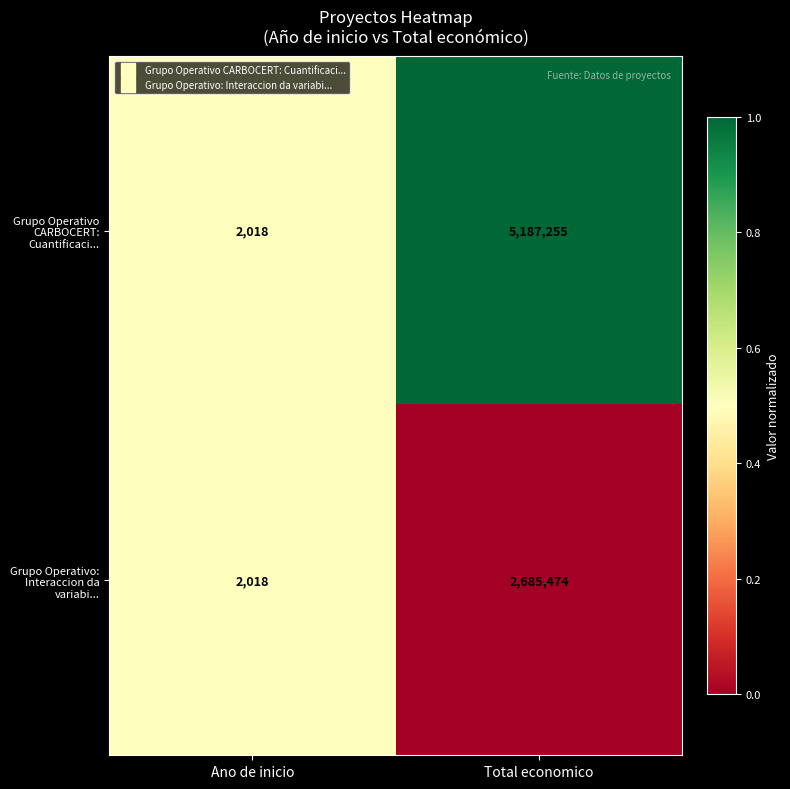

At which label does Grupo Operativo CARBOCERT: Cuantificaci... reach its minimum?

Ano de inicio